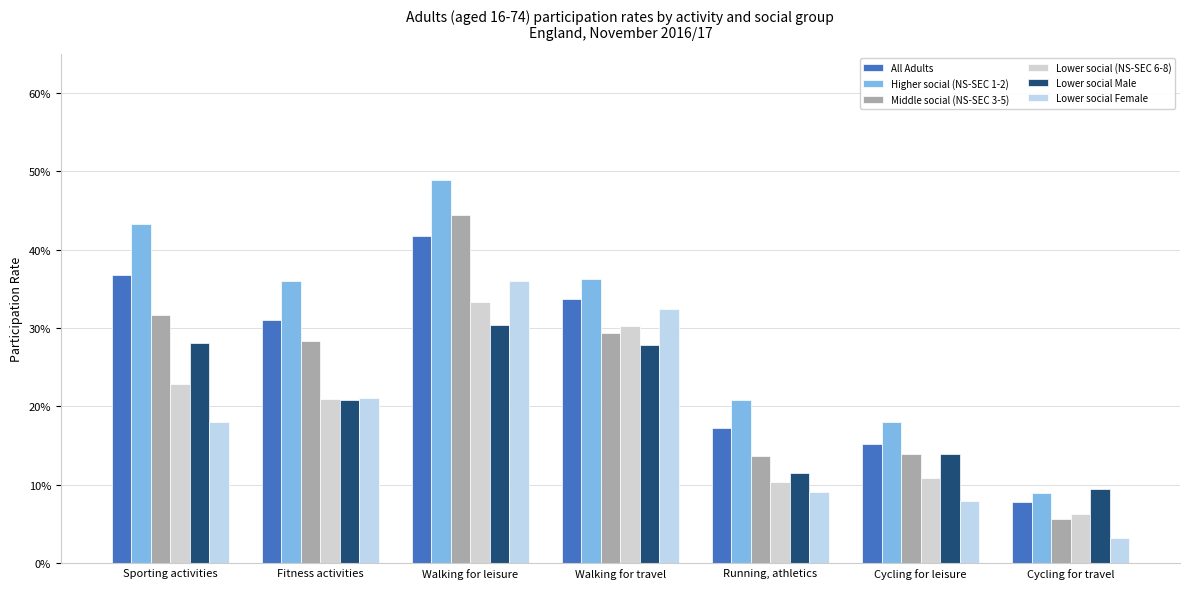

What is the label of the 3rd bar from the right?

Running, athletics